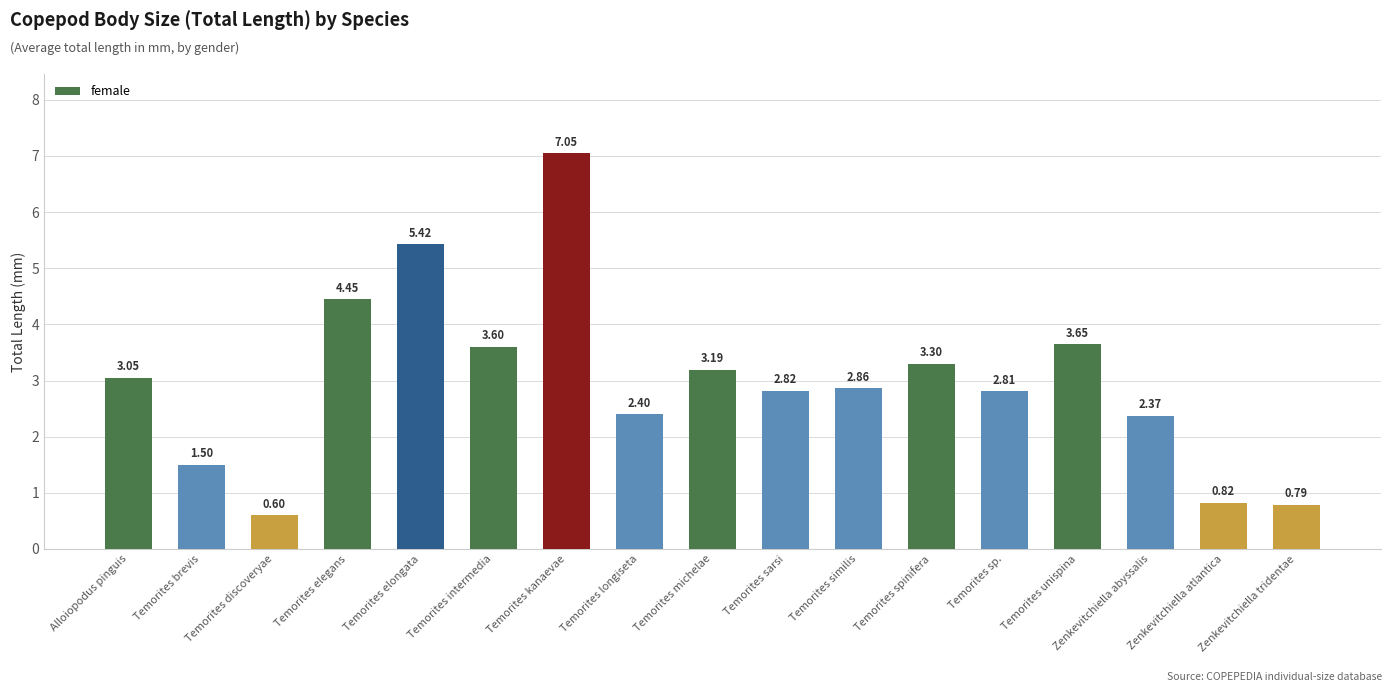

What is the sum of all values?

50.7